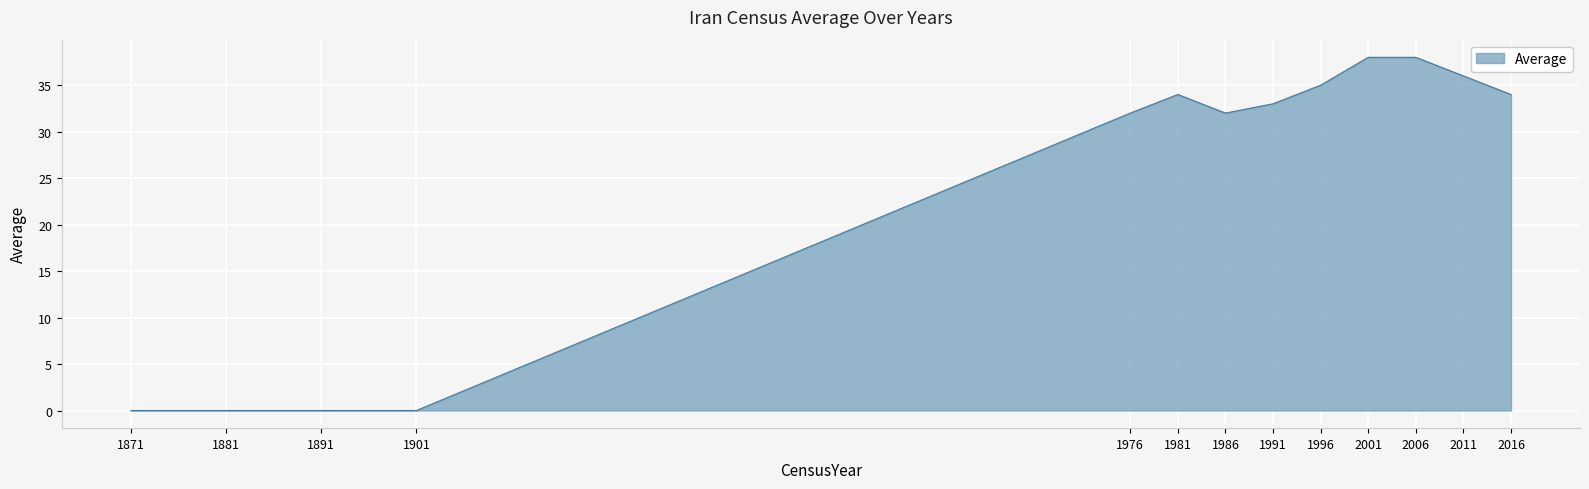

Reading right to left, transcribe all the data shown in this chart.

2016=34	2011=36	2006=38	2001=38	1996=35	1991=33	1986=32	1981=34	1976=32	1901=0	1891=0	1881=0	1871=0